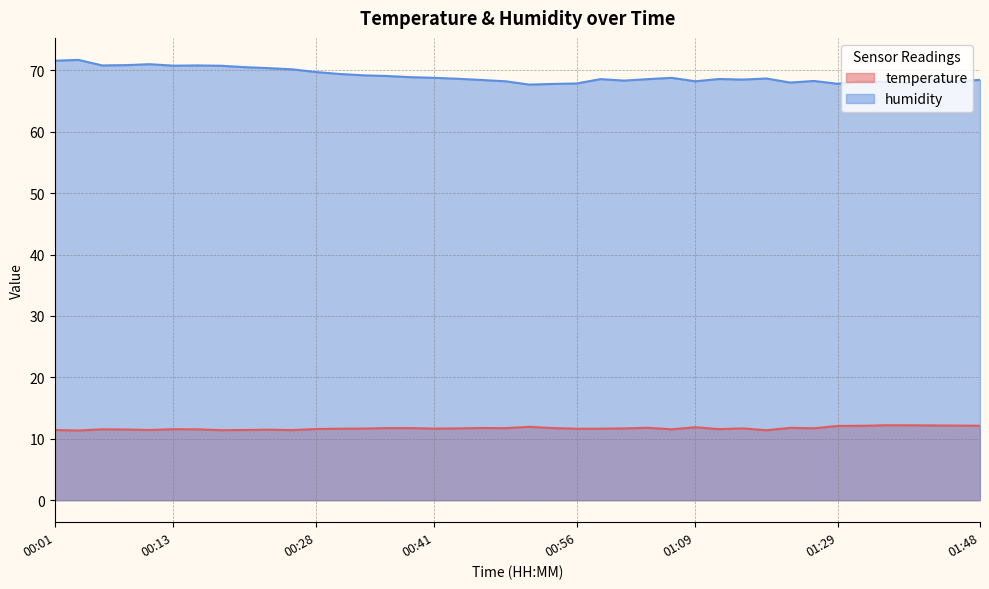

Read the humidity value at 01:24.

68.3